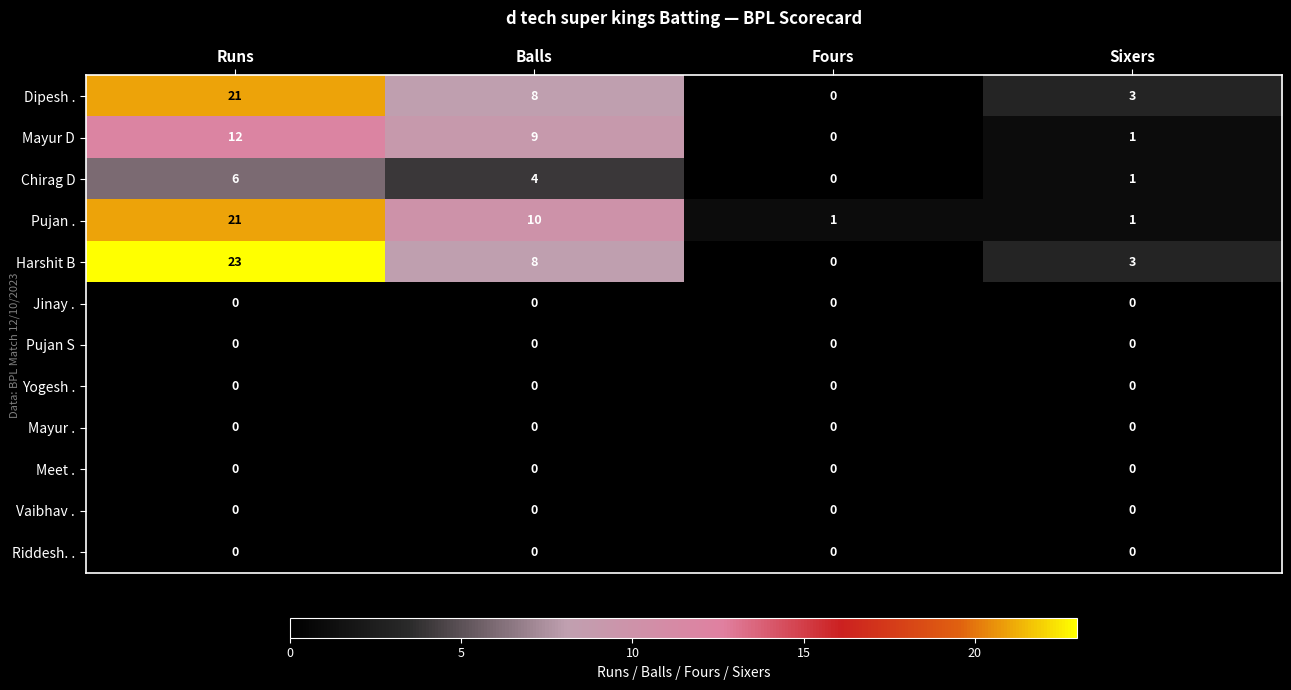

What is the spread (max minus min) of values at Runs?

23